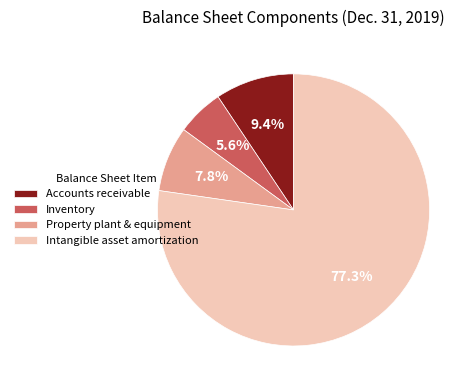

The Intangible asset amortization slice represents 87% of the pie. True or false?

False